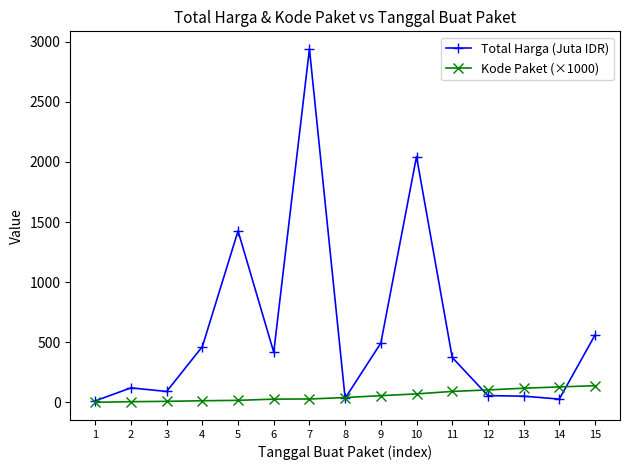

At which category is the sum across all series the highest?

7